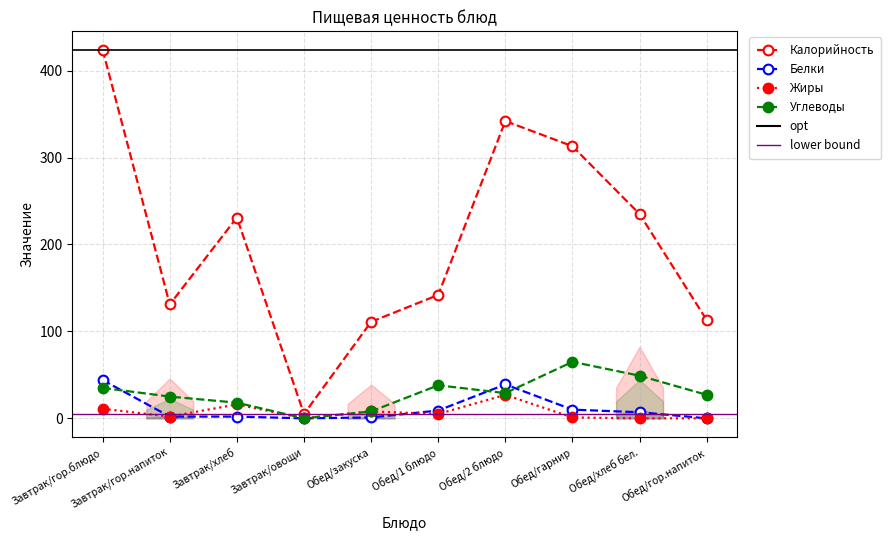

The Углеводы series shows 57 at Завтрак/гор.блюдо. True or false?

False